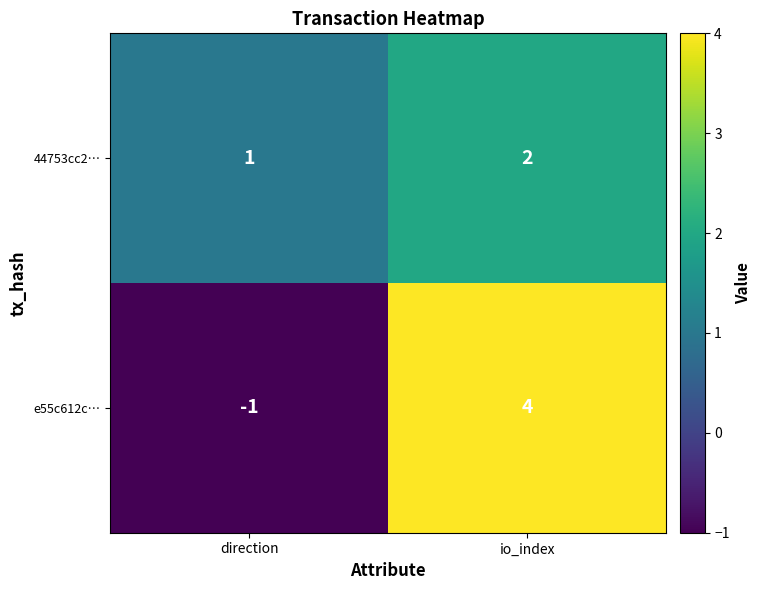

At how many categories does at least one series exceed 3?

1